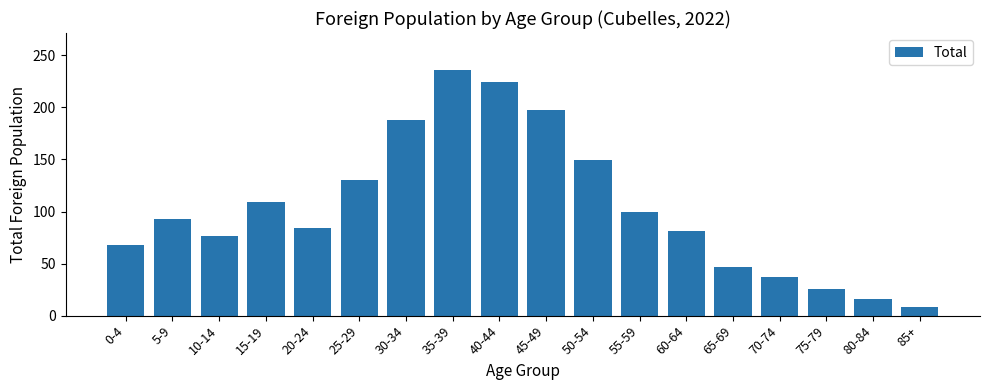

Reading left to right, list all the values displayed in this chart.

0-4=68	5-9=93	10-14=76	15-19=109	20-24=84	25-29=130	30-34=188	35-39=236	40-44=224	45-49=197	50-54=149	55-59=100	60-64=81	65-69=47	70-74=37	75-79=26	80-84=16	85+=8